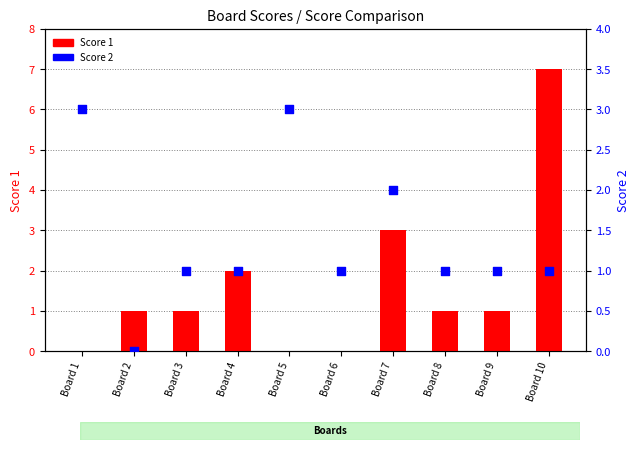

What are all the series names shown in the legend?

Score 1, Score 2